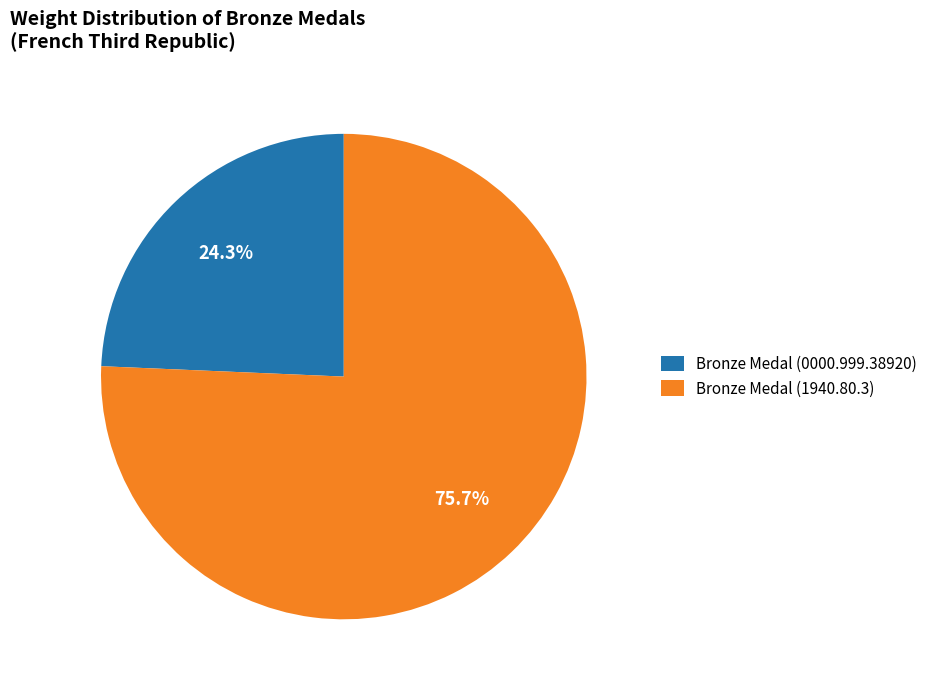

What percentage do Bronze Medal (0000.999.38920) and Bronze Medal (1940.80.3) together represent?

100.0%